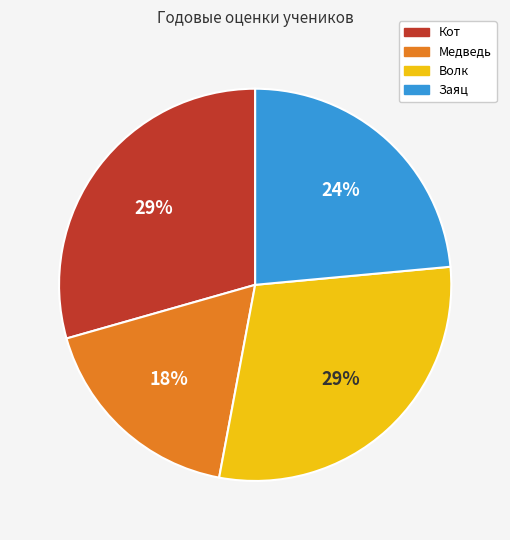

Between Заяц and Медведь, which is larger?

Заяц